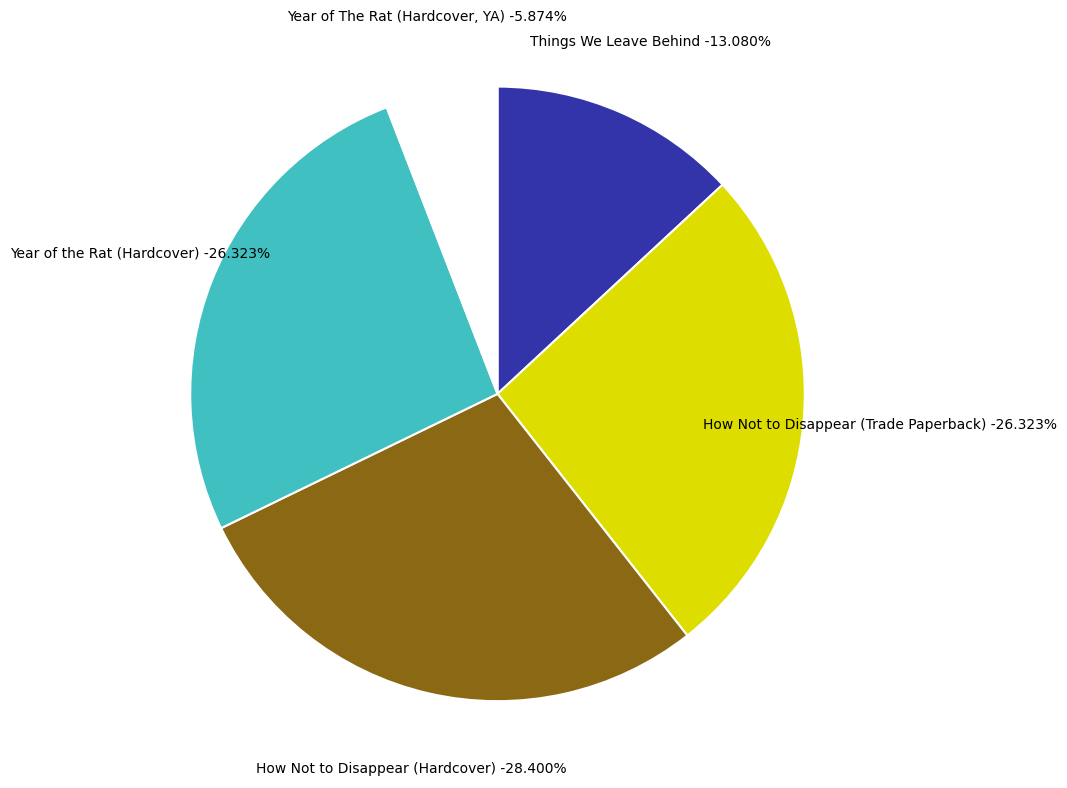

Approximately how many times larger is the value at Year of The Rat (Hardcover, 100298986) compared to How Not to Disappear (Hardcover, 484971406)?

0.2